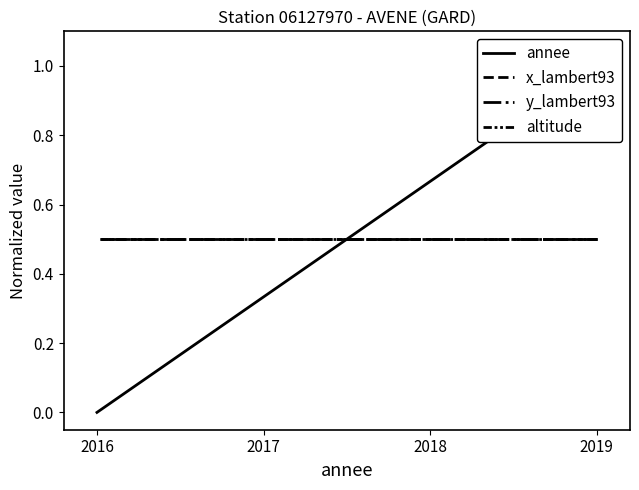

Rank the categories by y_lambert93 value from lowest to highest.

2019, 2018, 2017, 2016